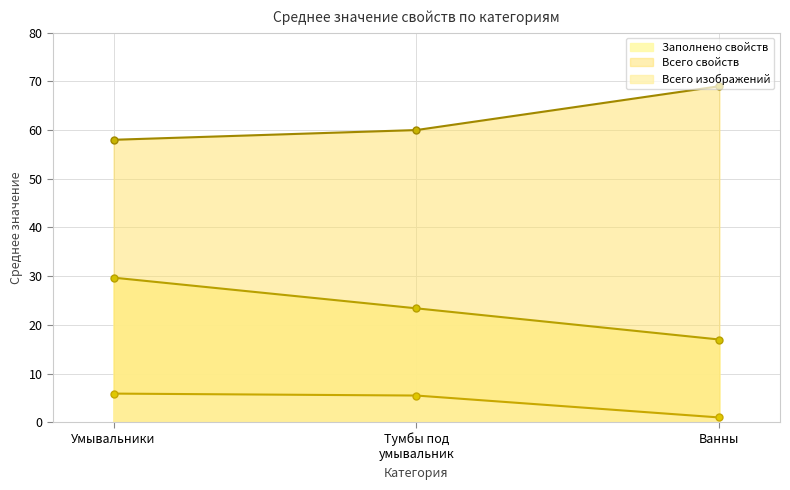

List the series in order of their overall mean, lowest first.

Всего изображений, Заполнено свойств, Всего свойств